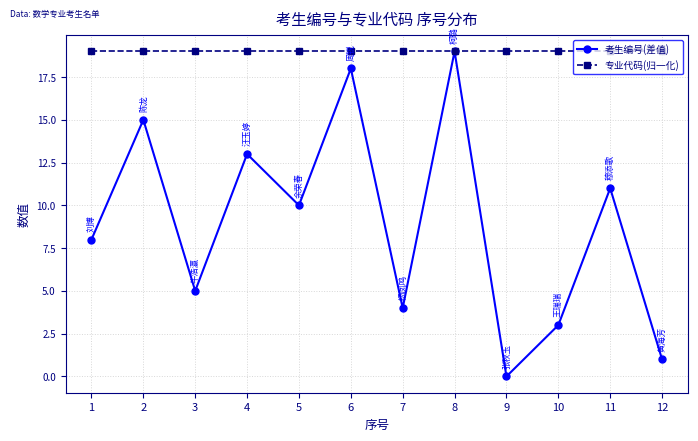

How many values in the 考生编号(差值) series are below 10?

6